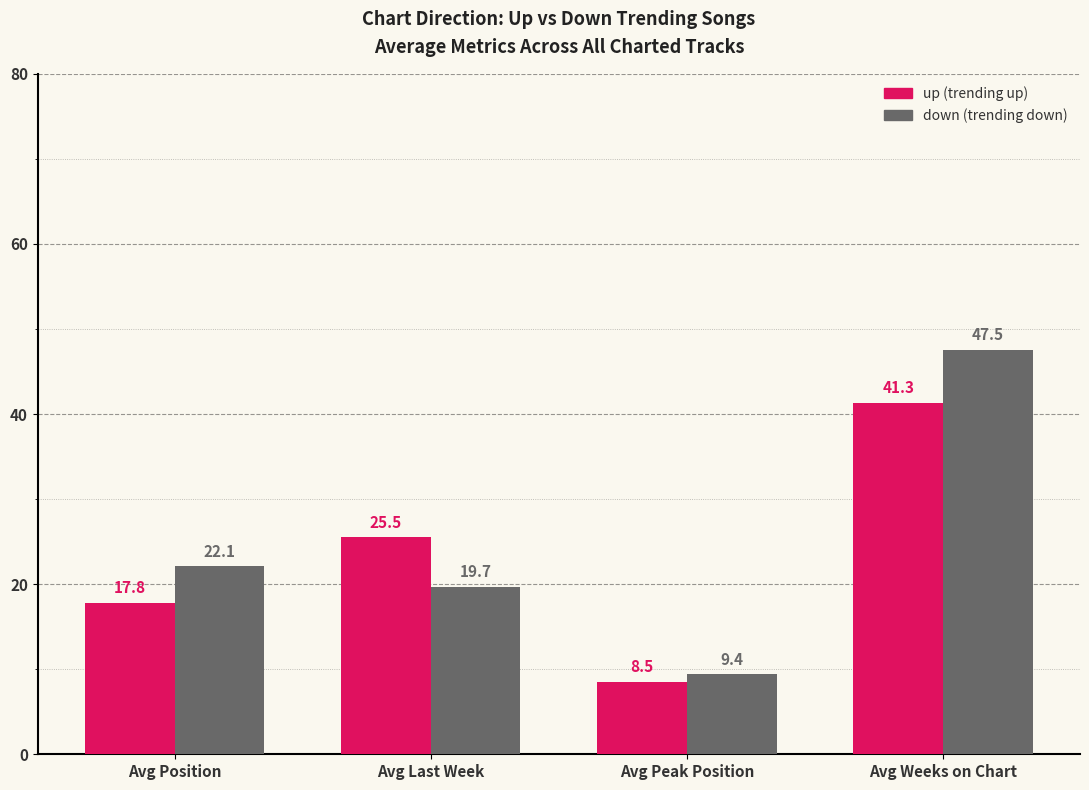

How many categories are shown in the chart?

4